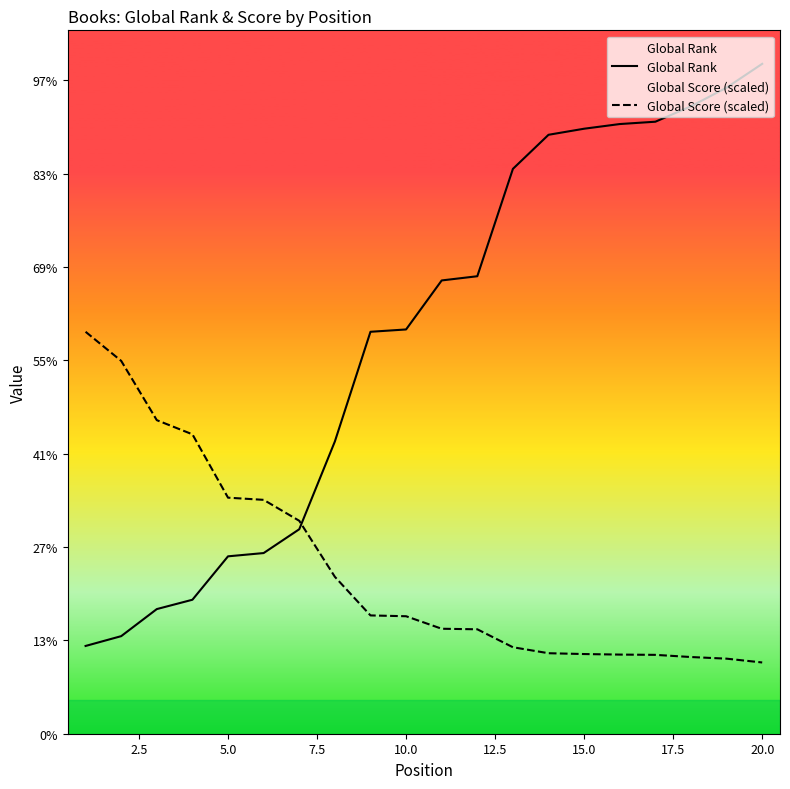

Which series has the largest range (max minus min)?

Global Rank